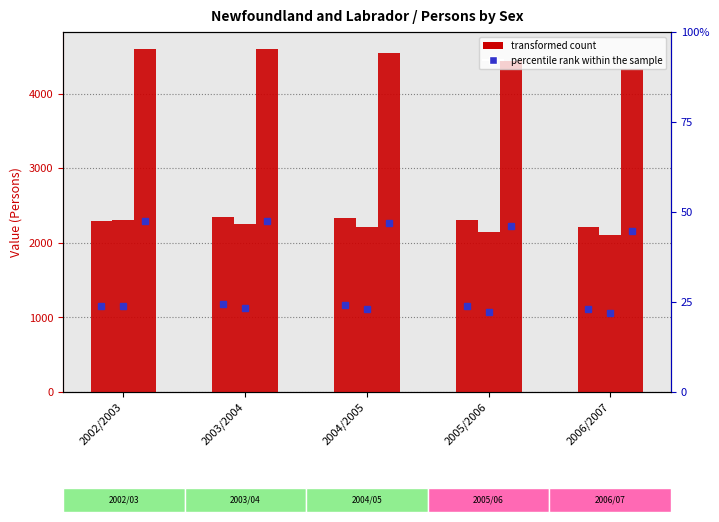

What is the maximum value for Females?

2300